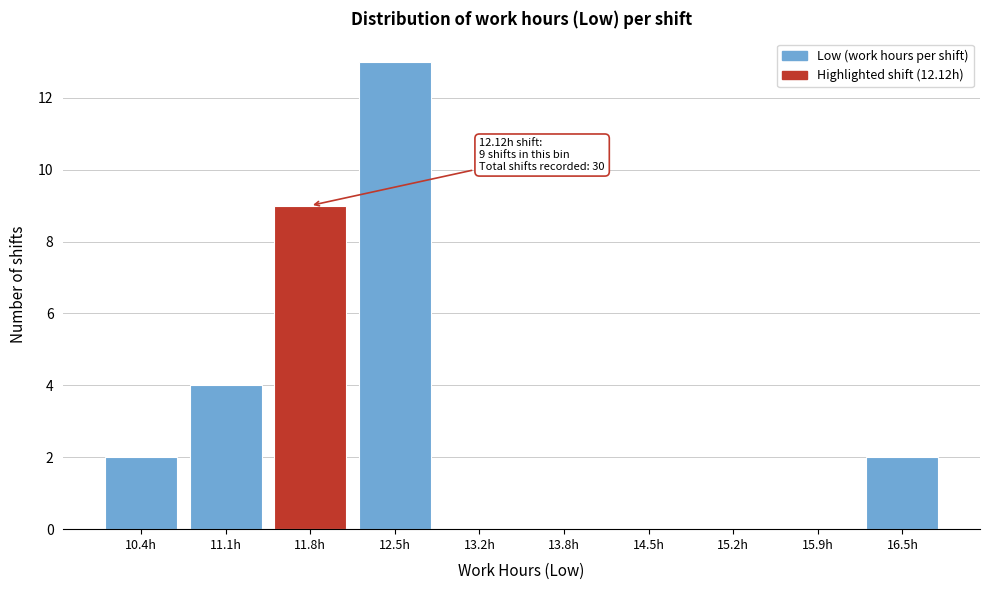

Reading left to right, transcribe all the data shown in this chart.

10.4h=2	11.1h=4	11.8h=9	12.5h=13	13.2h=0	13.8h=0	14.5h=0	15.2h=0	15.9h=0	16.5h=2